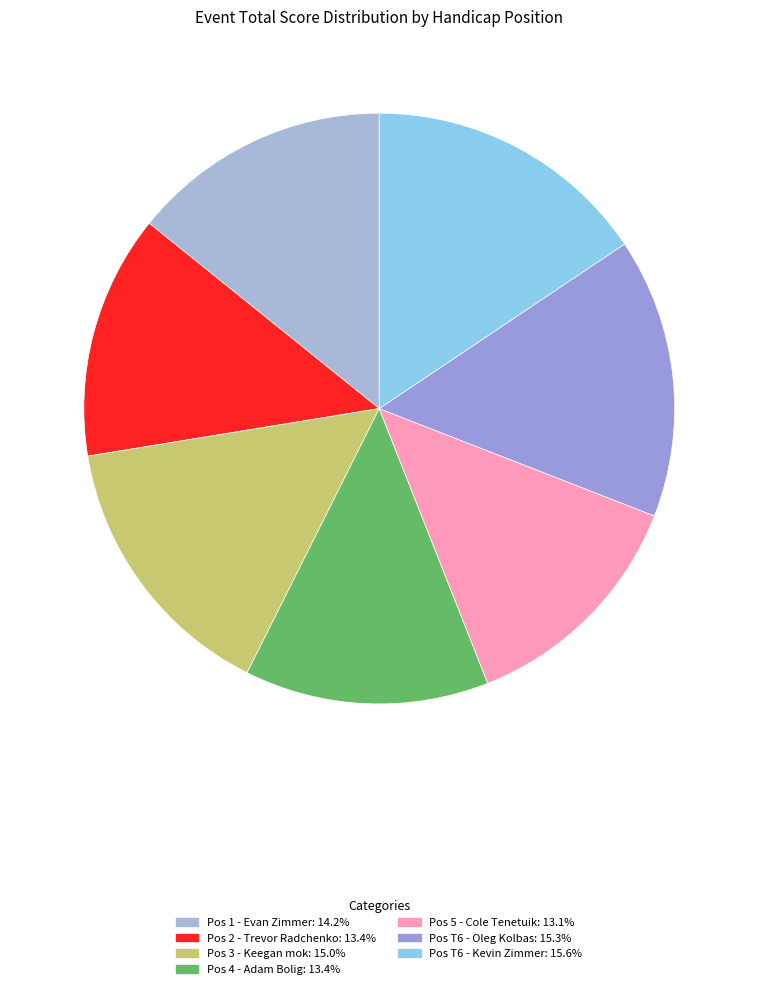

How many slices are in this pie chart?

7